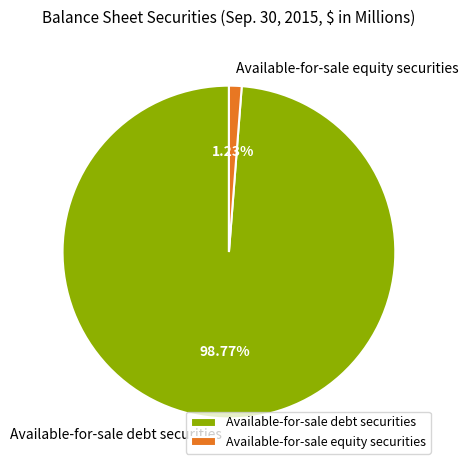

What is the largest slice in the pie chart?

Available-for-sale debt securities